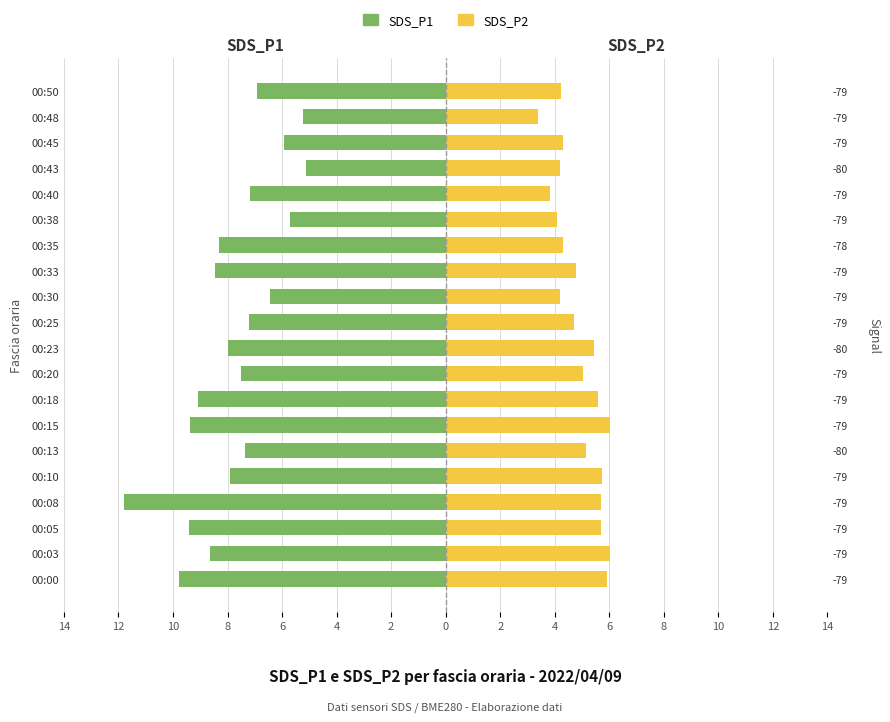

Which series has the widest spread of values?

SDS_P1